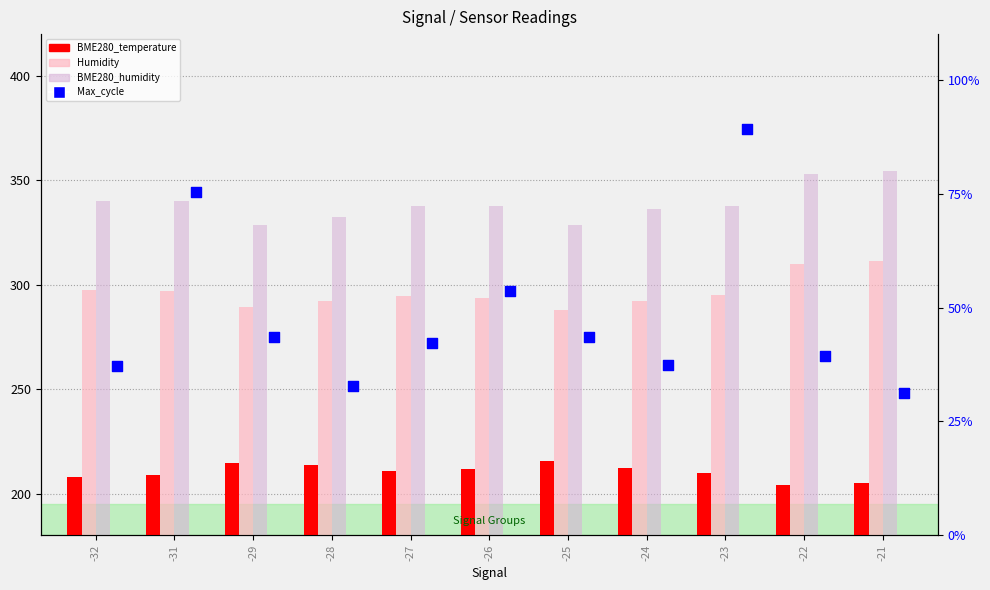

What are all the series names shown in the legend?

BME280_temperature, Humidity, BME280_humidity, Max_cycle